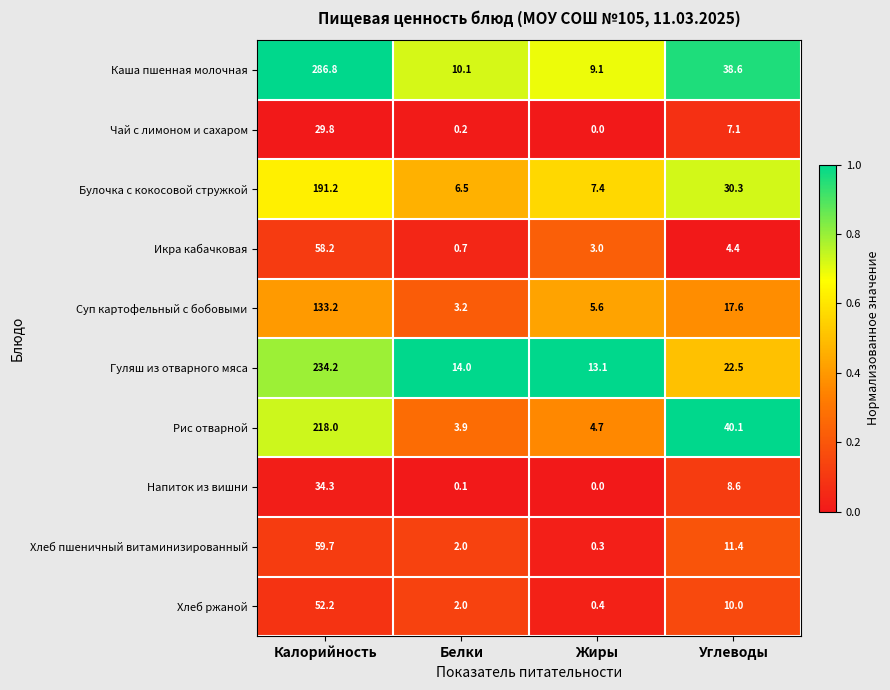

Which series has the widest spread of values?

Каша пшенная молочная